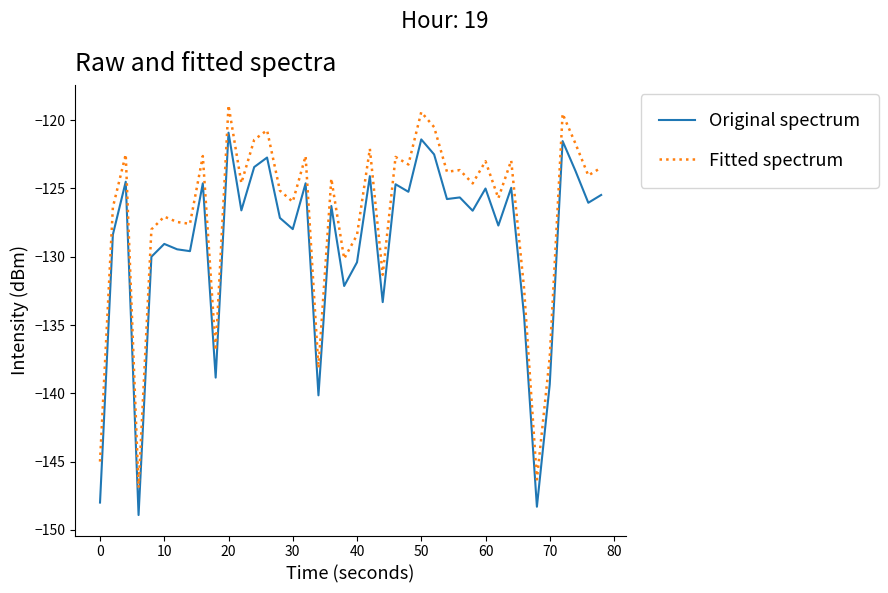

List the series in order of their overall mean, highest first.

Fitted spectrum, Original spectrum